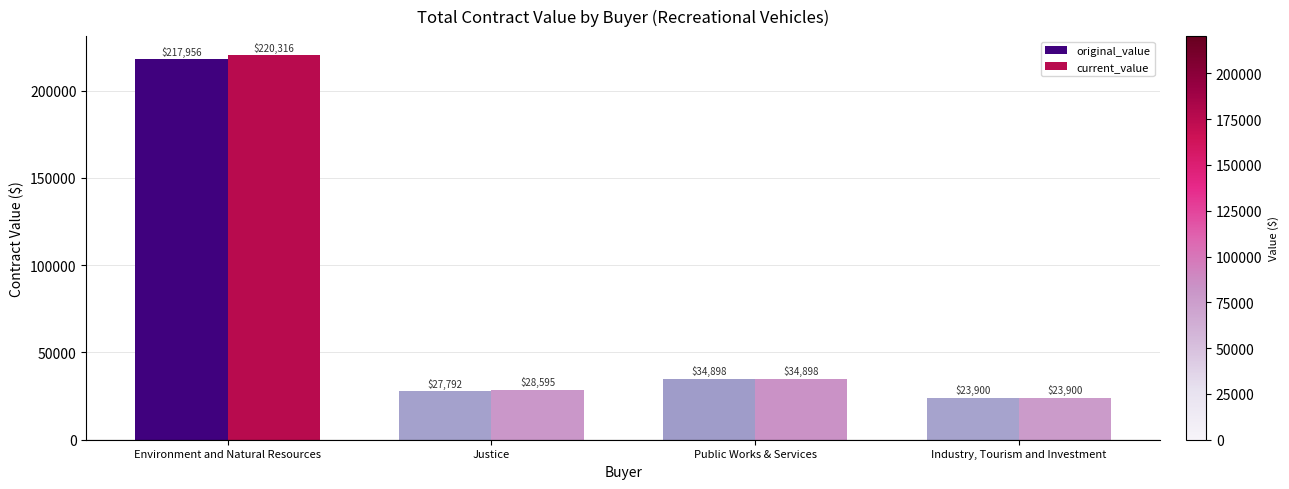

Rank the series by their average value, from highest to lowest.

current_value, original_value